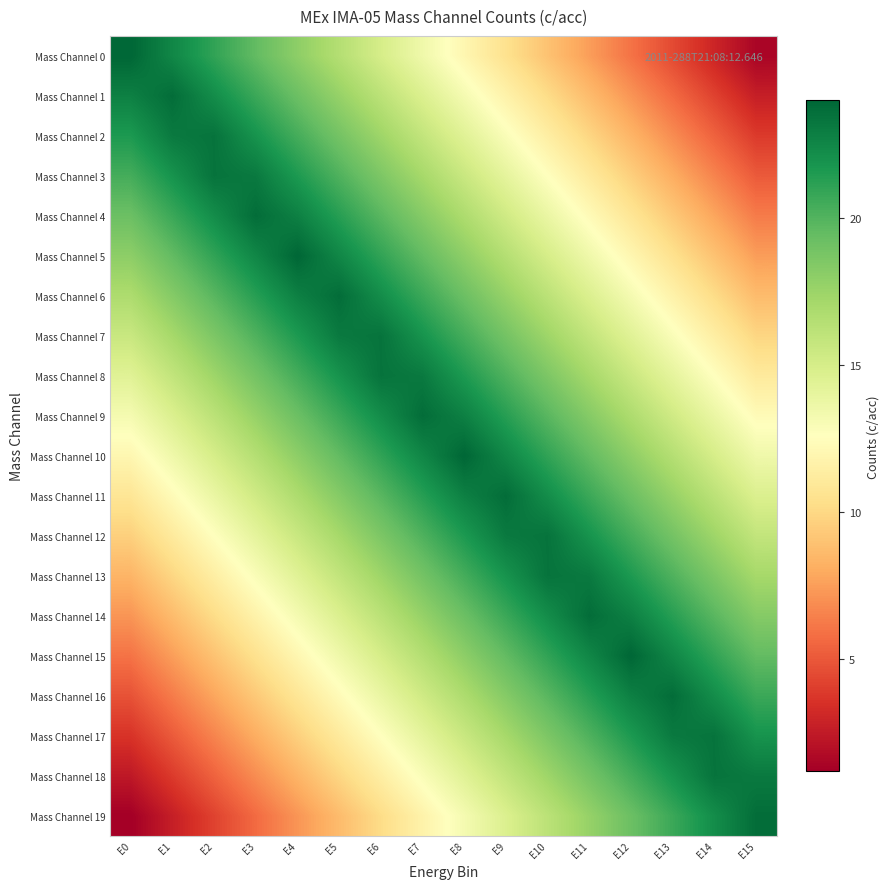

At which category does the chart reach its minimum across all series?

E0